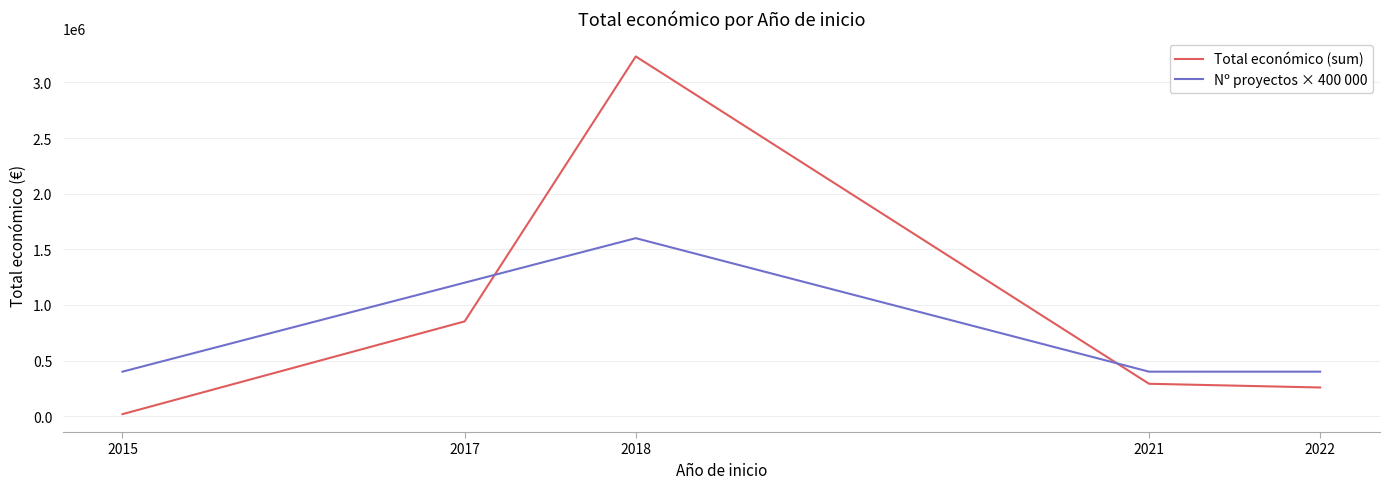

What is the difference between the highest and lowest values at 2015?

381800